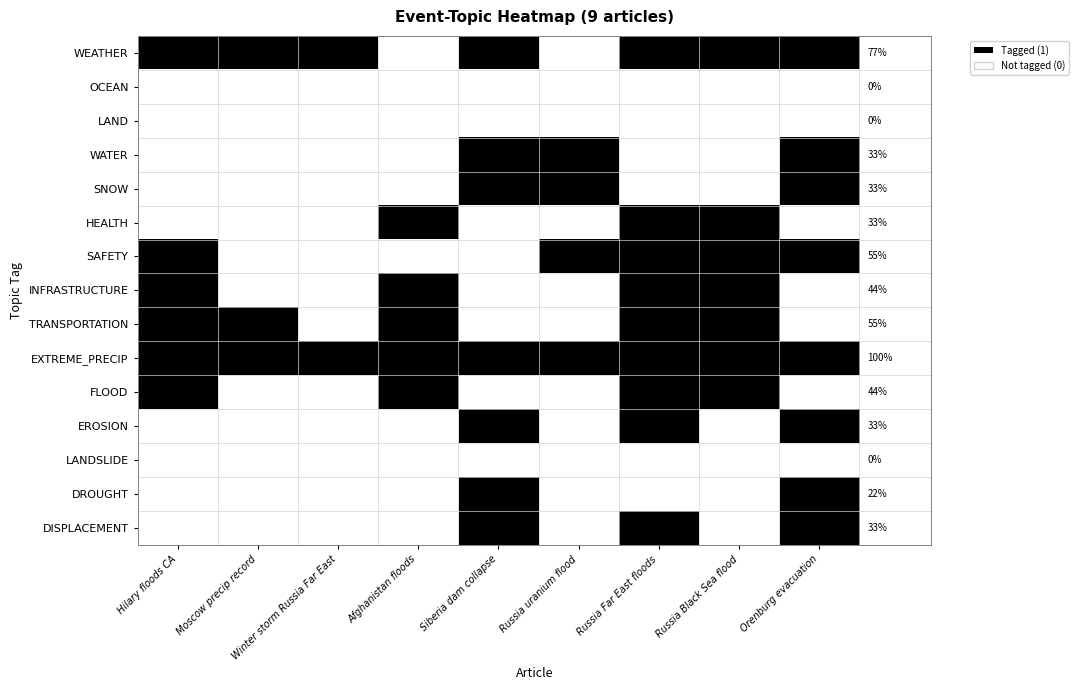

What is the difference between the highest and lowest values at Afghanistan floods?

1